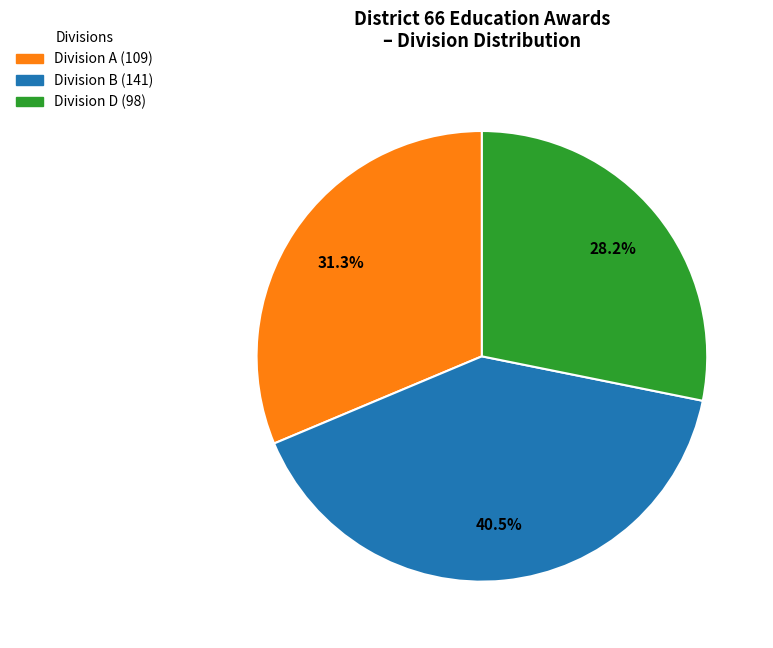

Is there a majority slice in this chart?

No